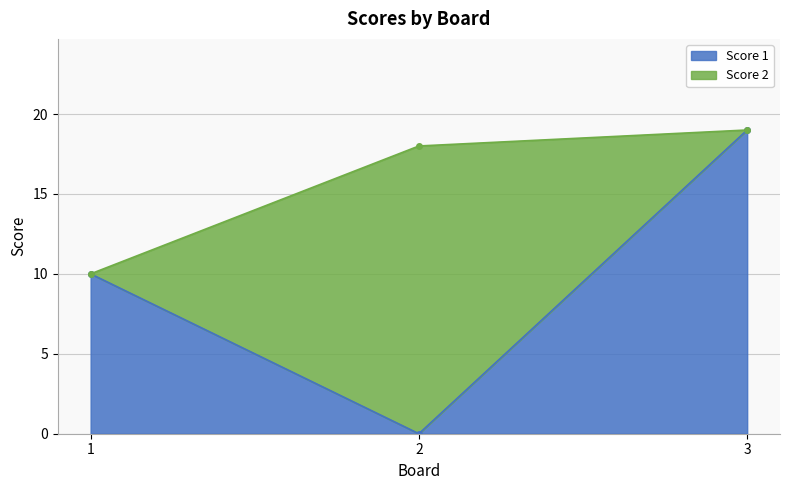

Which has a higher value, 1 or 2?

1